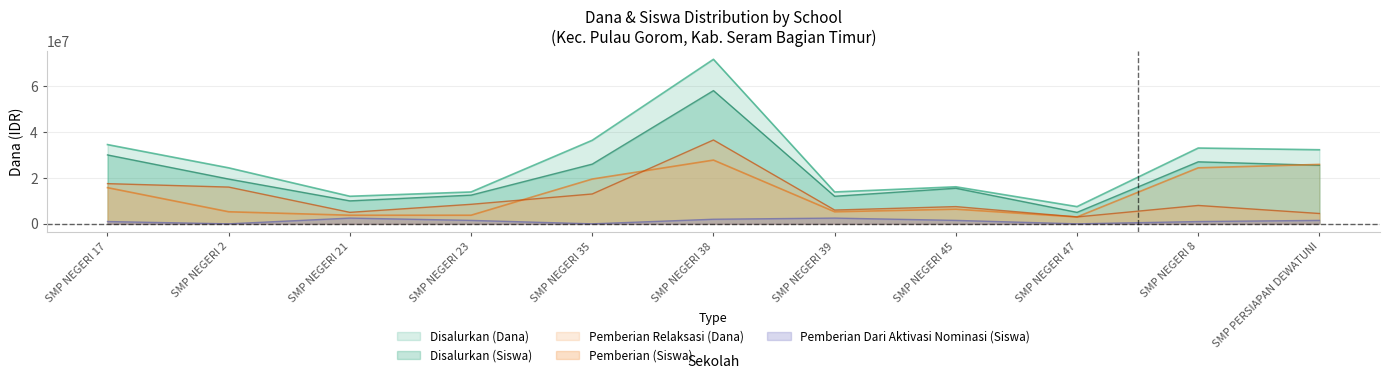

Reading left to right, extract all data points from this chart.

Disalurkan (Dana): 34500000	24375000	12000000	13875000	36375000	71625000	13875000	16125000	7500000	33000000	32250000
Pemberian Relaksasi (Dana): 15750000	5250000	3750000	3750000	19500000	27750000	5250000	6375000	3000000	24375000	25875000
Disalurkan (Siswa): 30000000	19500000	10000000	12500000	26000000	58000000	12000000	15500000	5000000	27000000	25500000
Pemberian (Siswa): 17500000	16000000	5000000	8500000	13000000	36500000	6000000	7500000	3000000	8000000	4500000
Pemberian Dari Aktivasi Nominasi (Siswa): 1000000	0	2500000	1500000	0	2000000	2500000	1500000	0	1000000	1500000